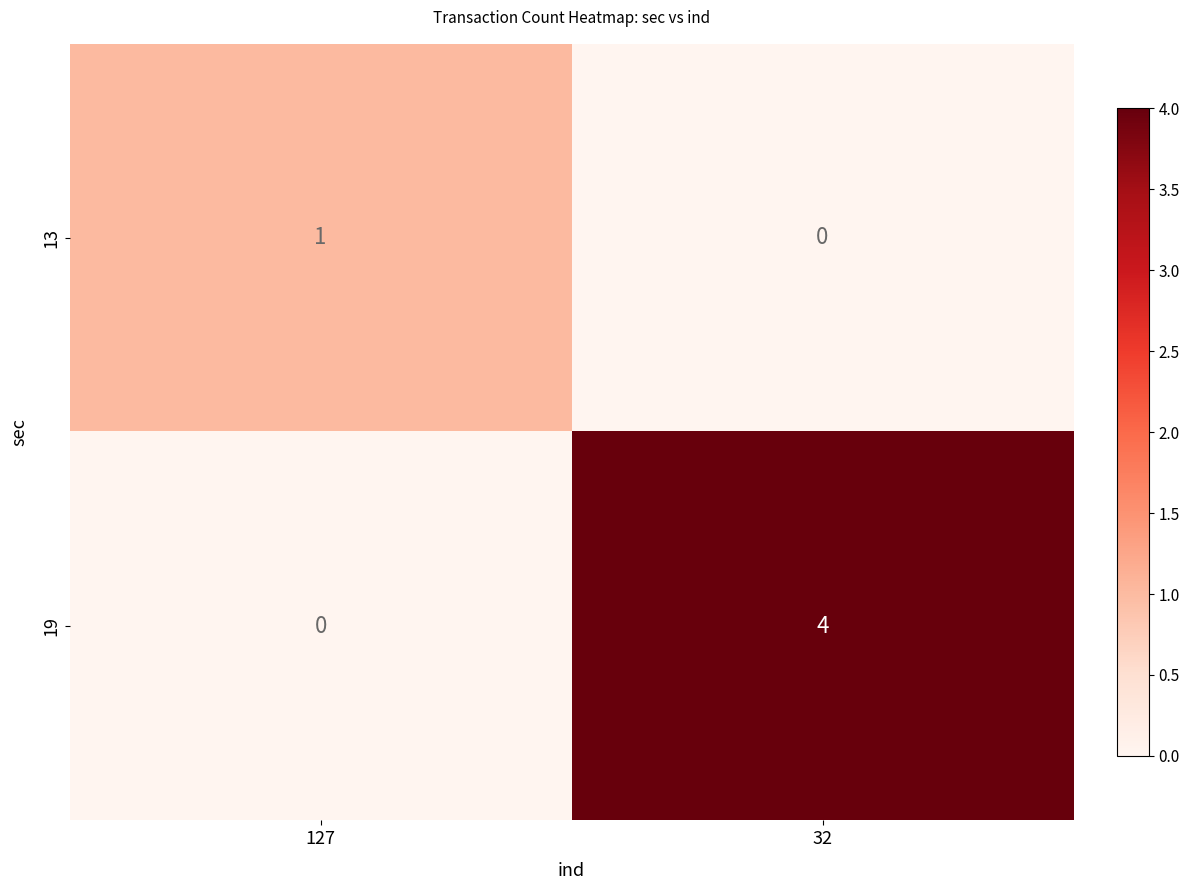

True or false: 13 has a value of -1 at 32.

False